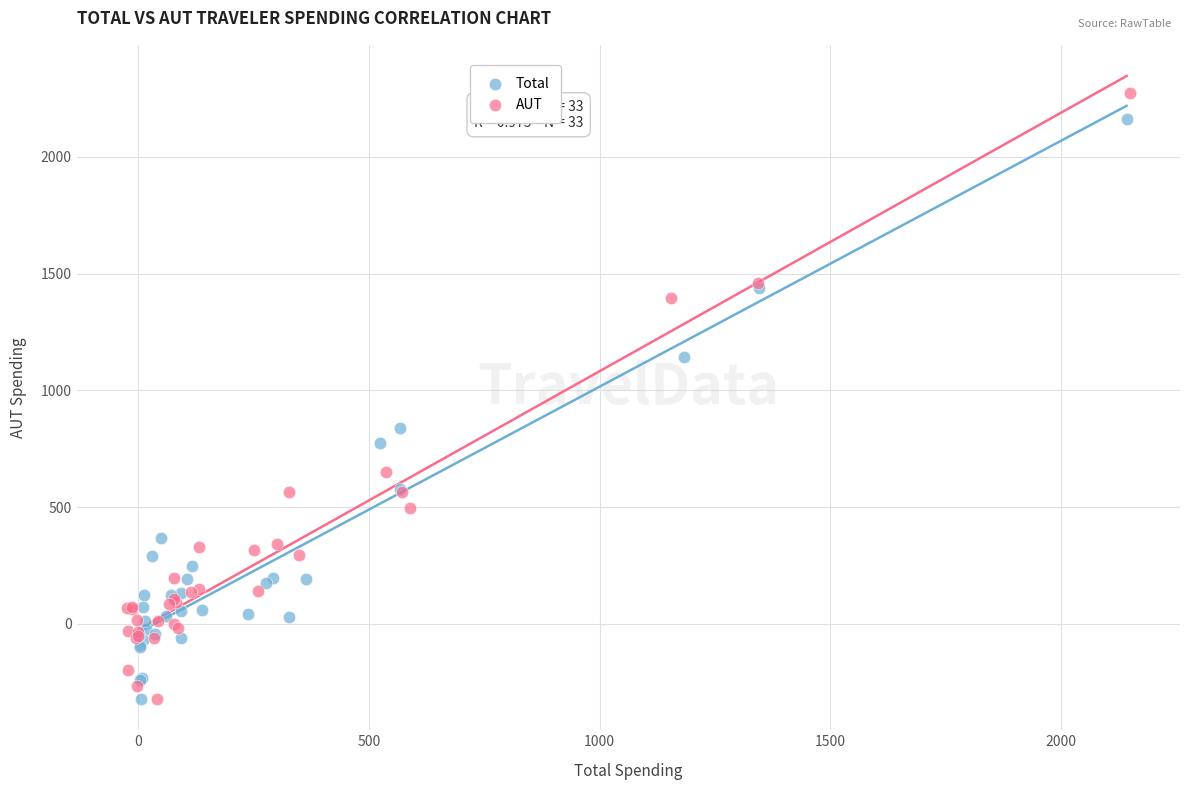

Which series has the largest Y range (max minus min)?

AUT